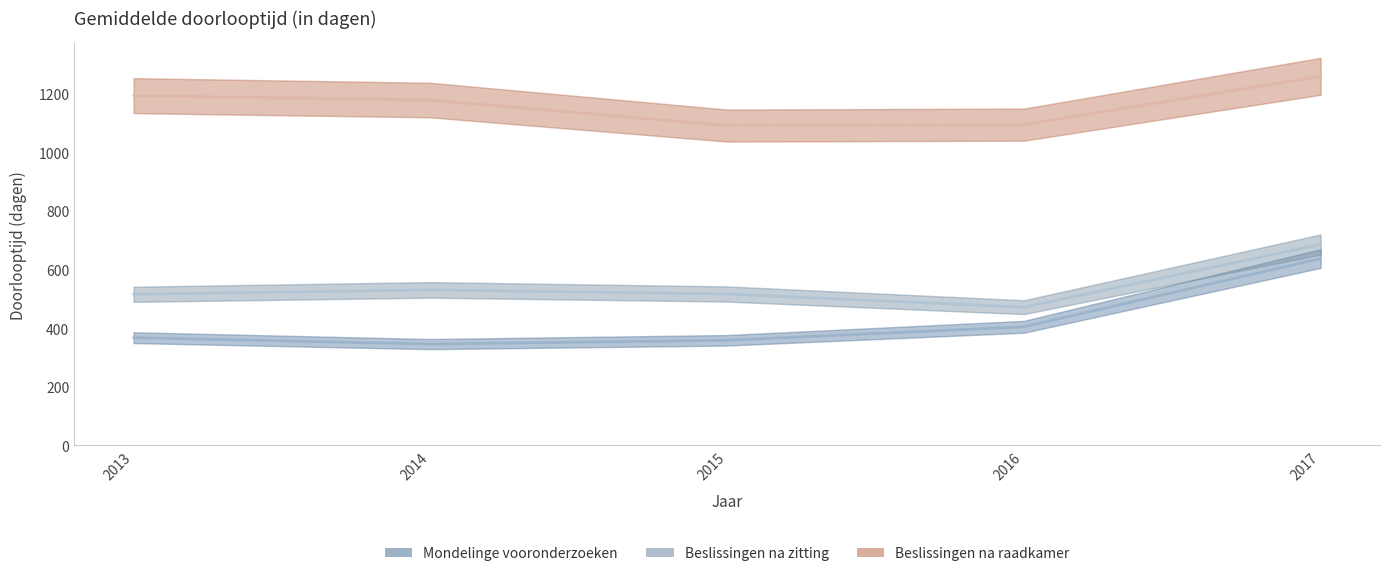

Which series has the largest range (max minus min)?

Mondelinge vooronderzoeken